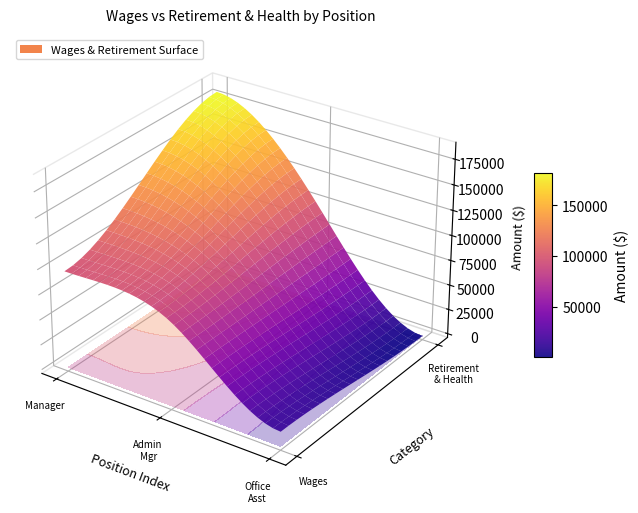

Reading right to left, transcribe all the data shown in this chart.

Manager: Total Retirement & Health Contribution=182647	Total Wages=96287
Administrative Manager: Total Retirement & Health Contribution=97532	Total Wages=83305
Office Assistant: Total Retirement & Health Contribution=0	Total Wages=14343